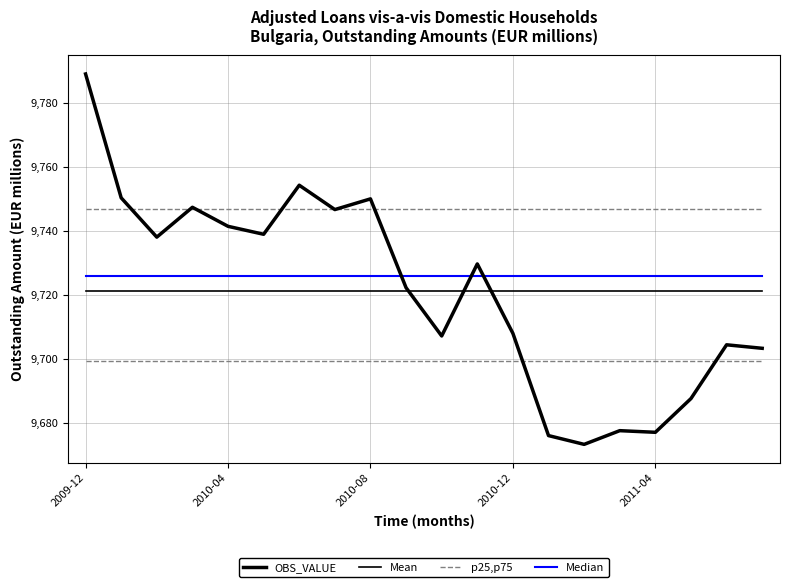

How many lines are shown in the chart?

4